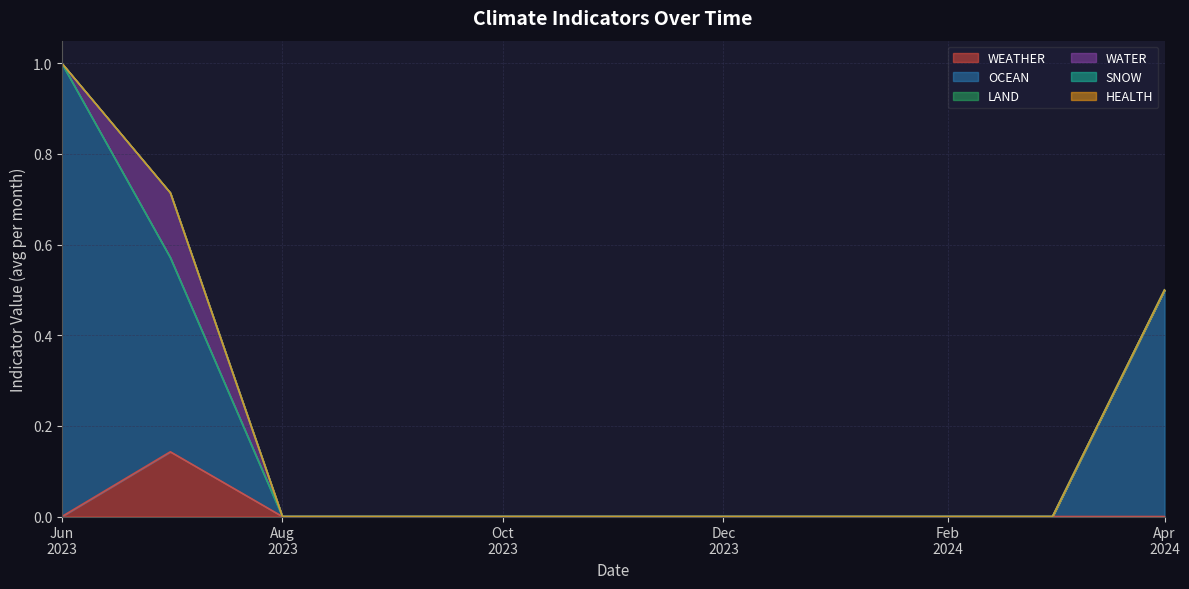

Is the value of WEATHER at 15 greater than the value of OCEAN at 23?

No